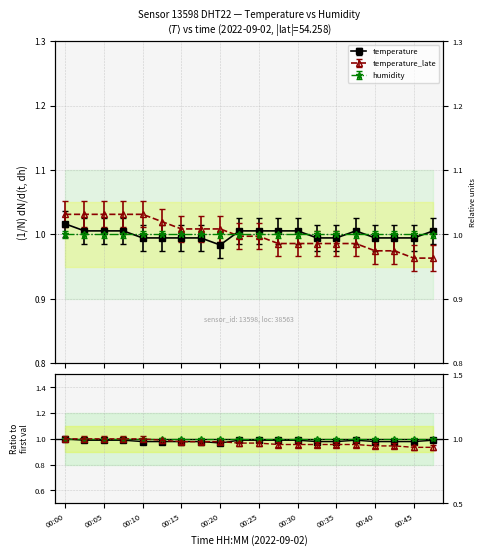

Which series has the largest total across all categories?

humidity